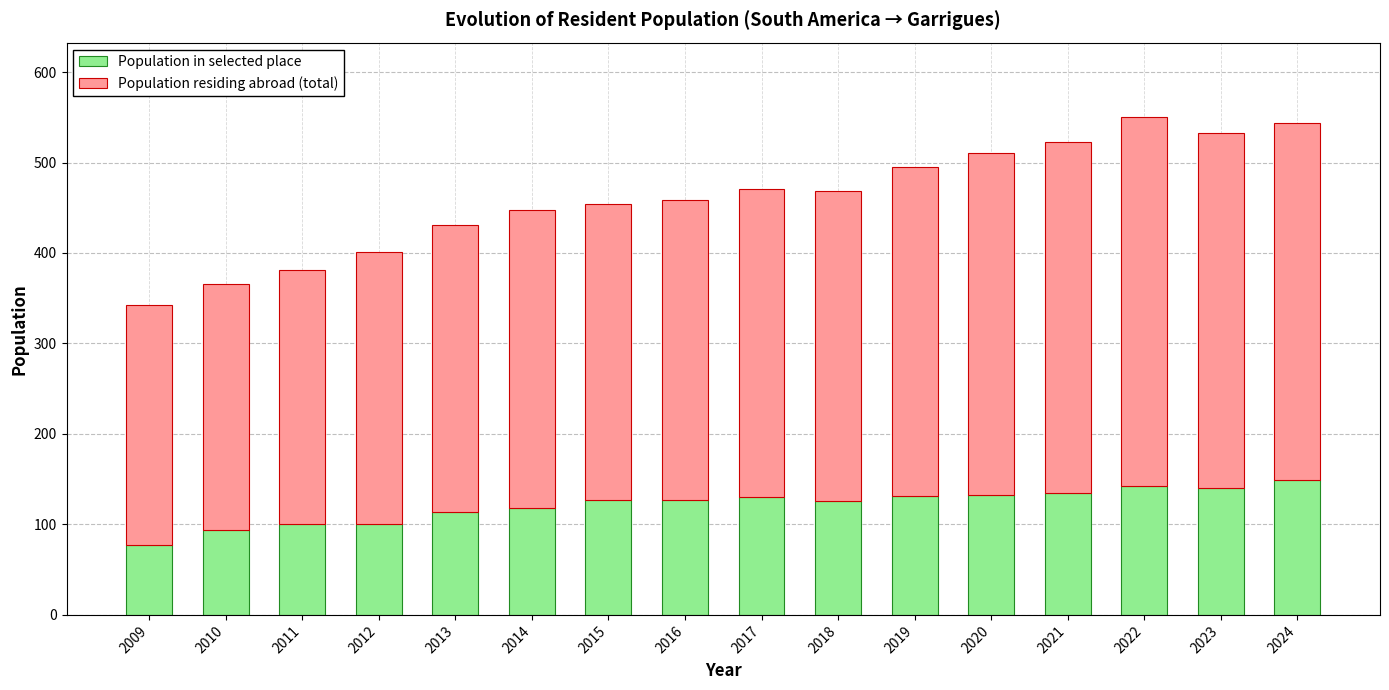

What is the approximate value of Population in selected place at 2018, to the nearest 10?

130